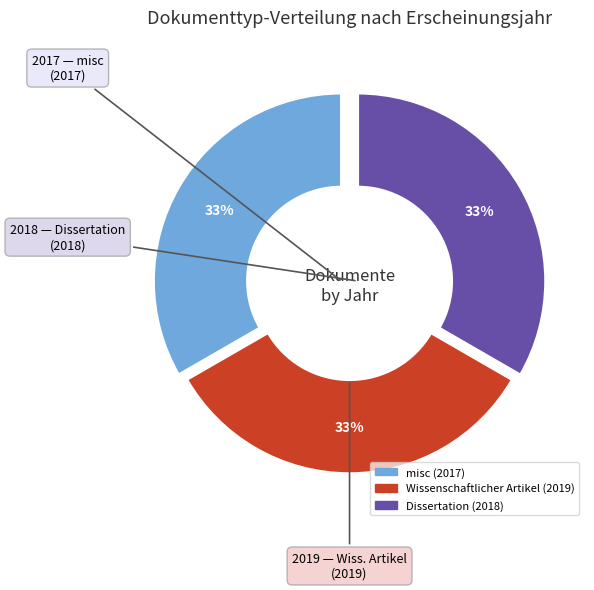

True or false: misc (2017) accounts for 33% of the total.

True